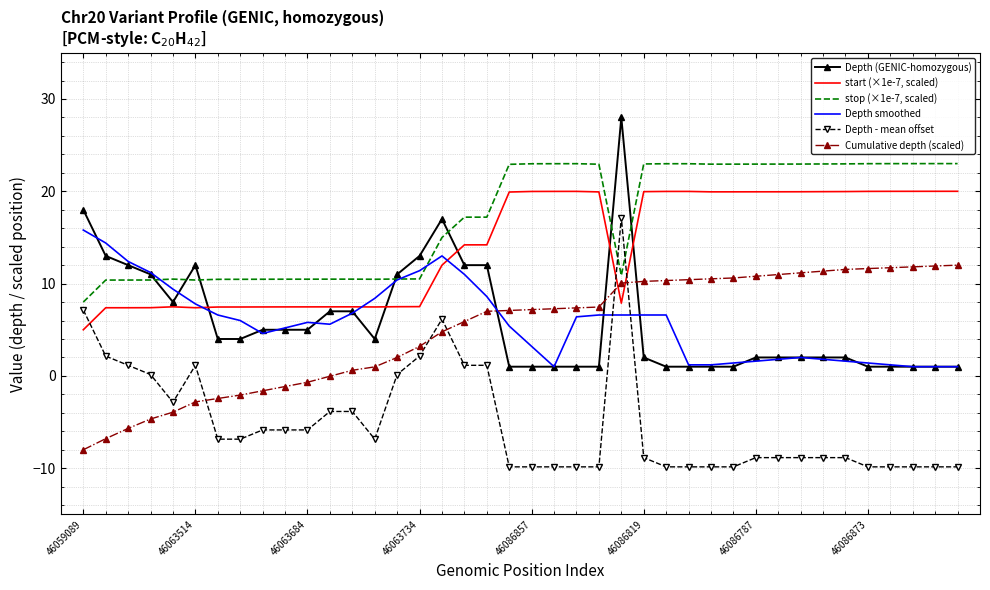

How many times do Cumulative depth (scaled) and Depth (GENIC-homozygous) cross each other?

3